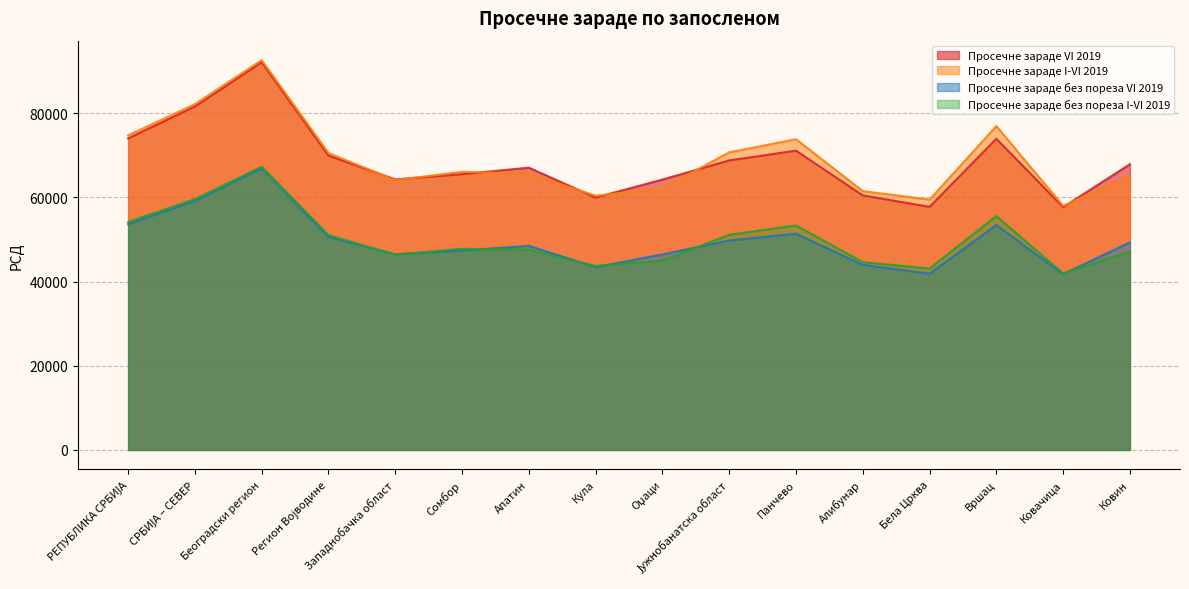

Where is Просечне зараде I-VI 2019 nearest to the value 75291?

РЕПУБЛИКА СРБИЈА